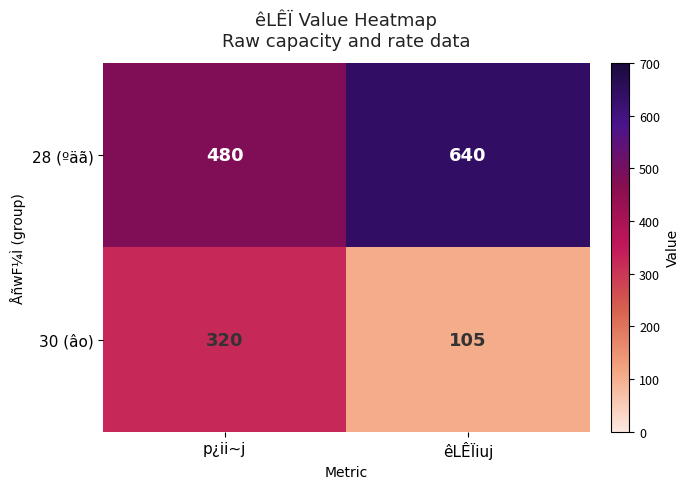

The 30 (âo) series shows 555 at p¿ii~j. True or false?

False